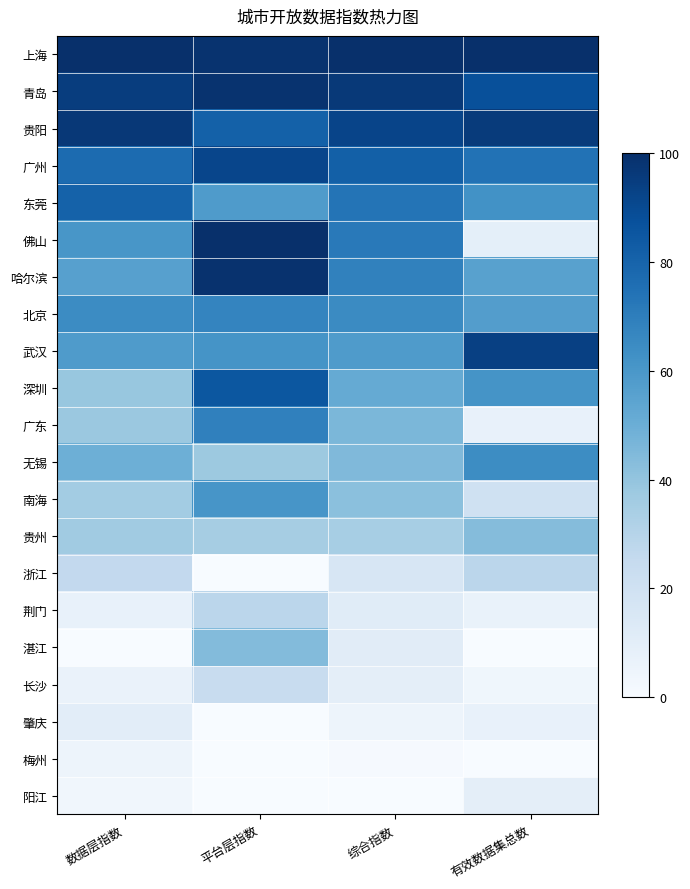

Which has a higher value, 综合指数 or 平台层指数?

综合指数